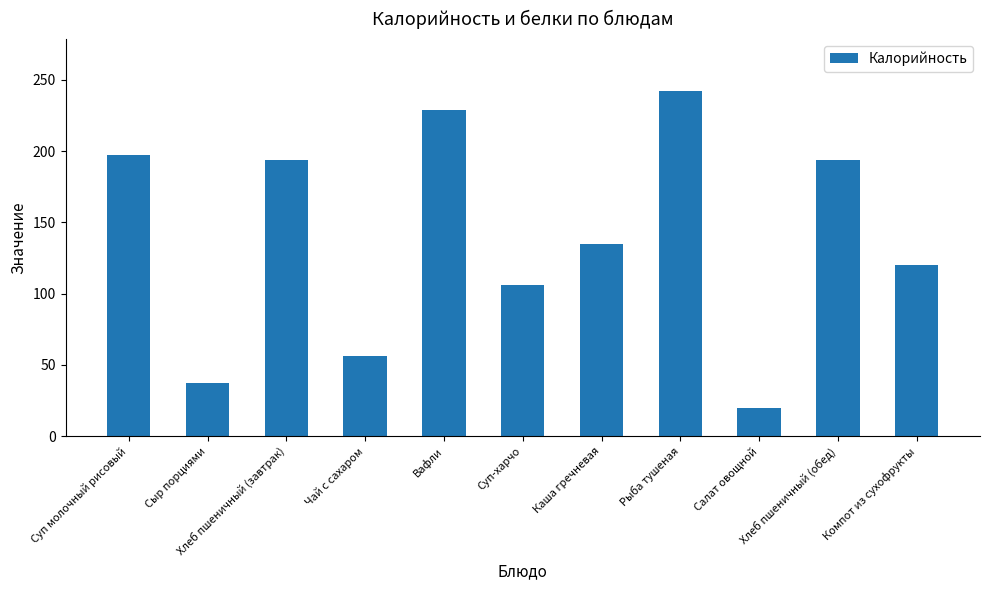

What is the sum of all values?

1529.0